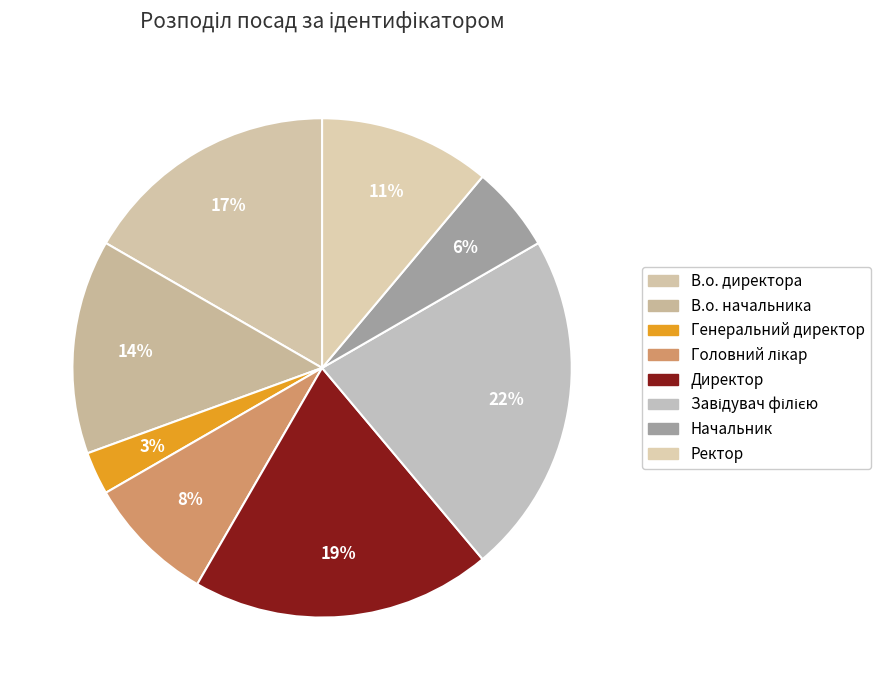

Is it true that Директор is 19% of the pie?

True